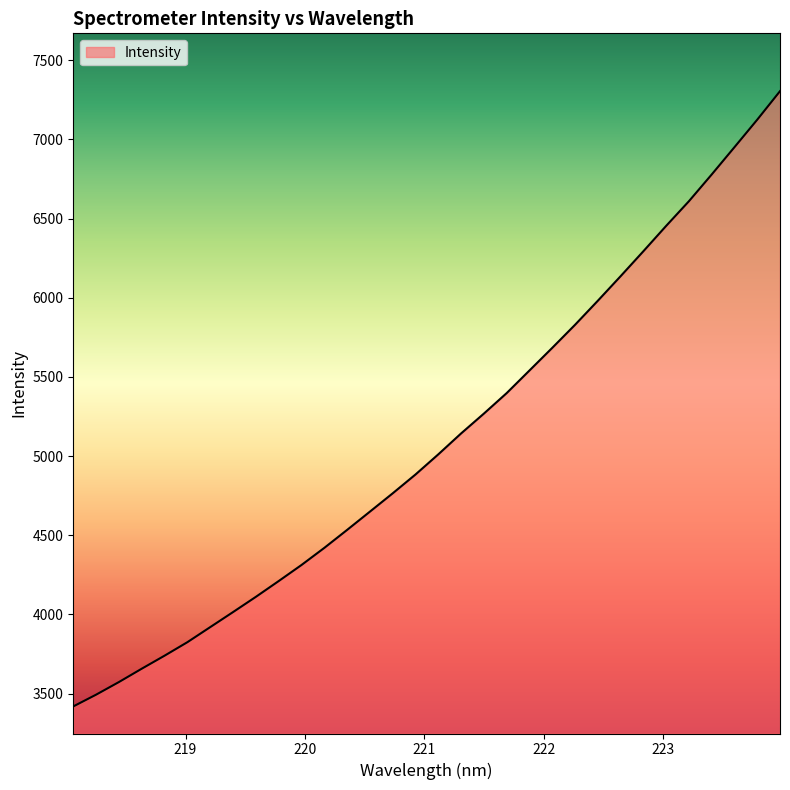

What is the difference between the maximum and minimum values?

3885.4